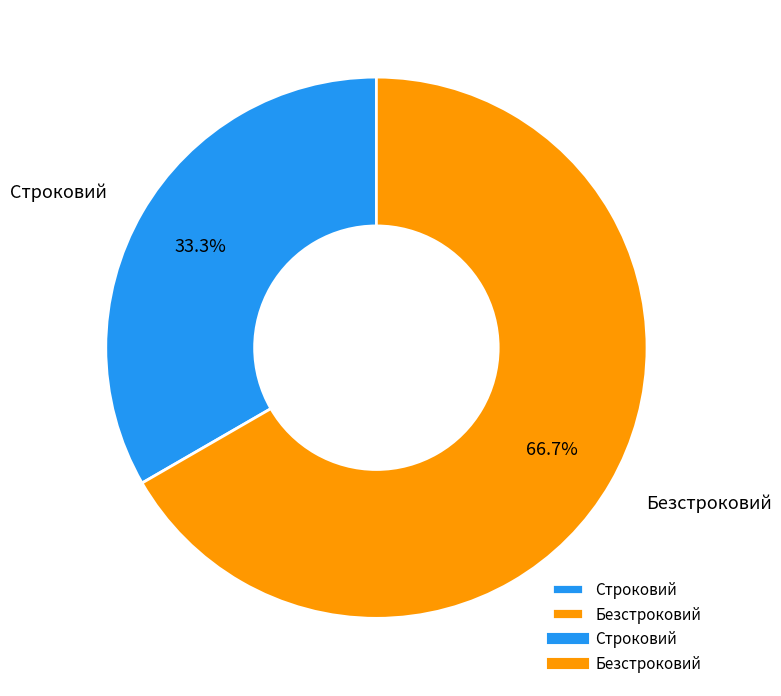

To the nearest percent, what percentage of the pie is Строковий?

33%